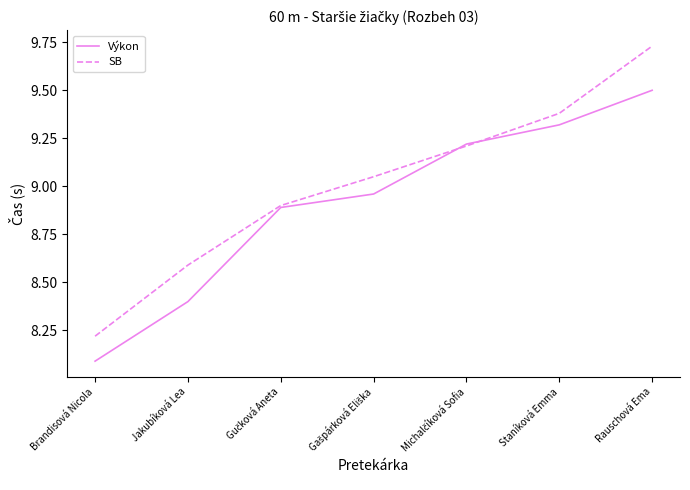

Which series has the largest total across all categories?

SB